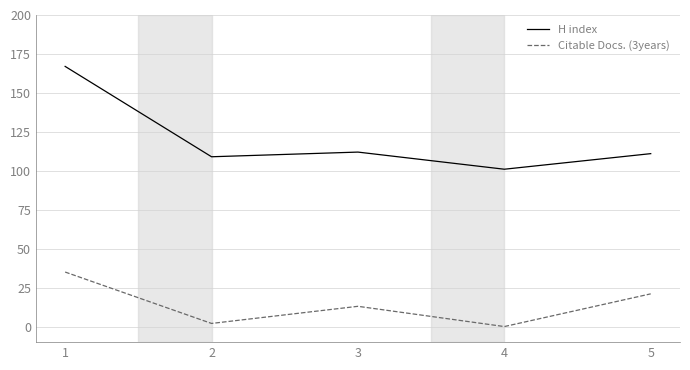

Is this an area chart (filled region under the line)?

No